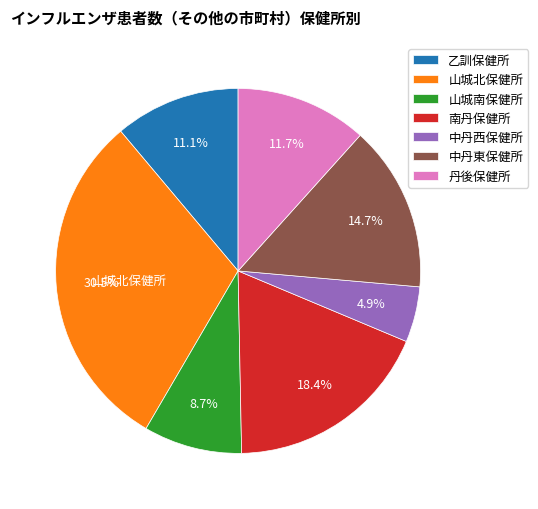

Which category has the smallest portion of the pie?

中丹西保健所